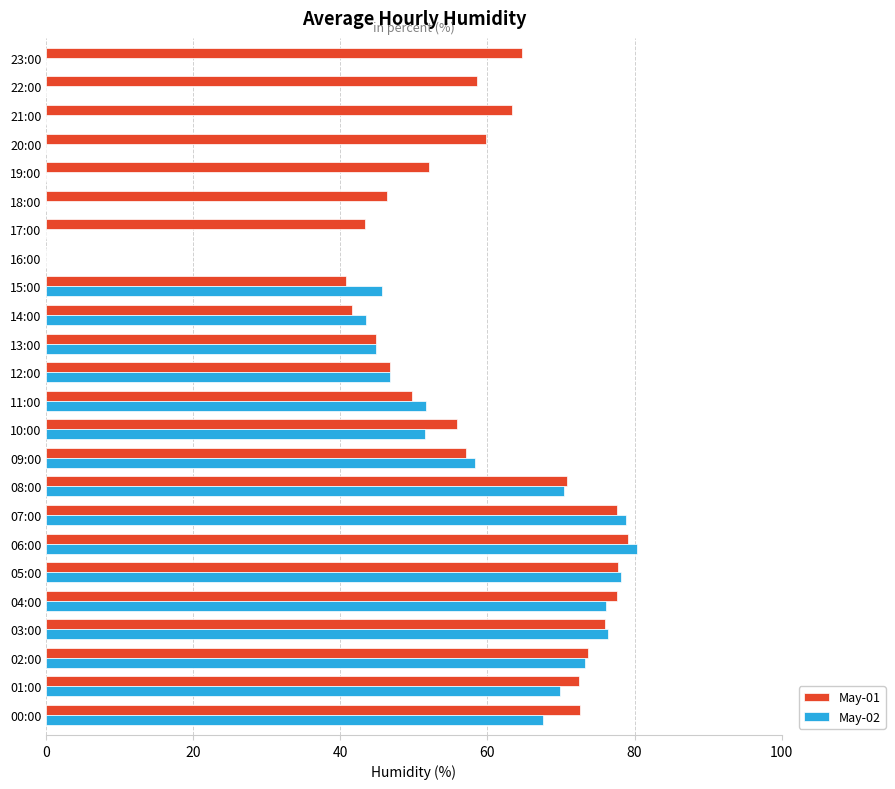

True or false: May-01 has a value of 0.0 at 16:00.

True